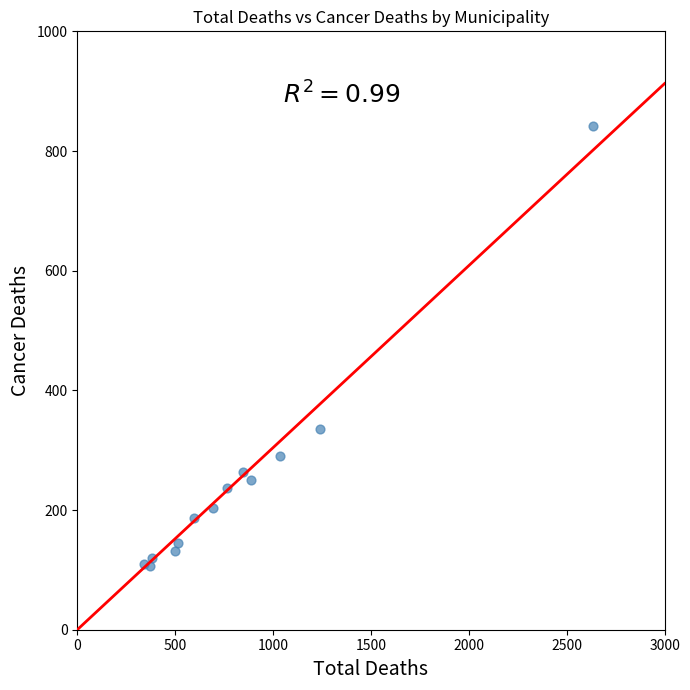

What is the range of X values (max minus min)?

2294